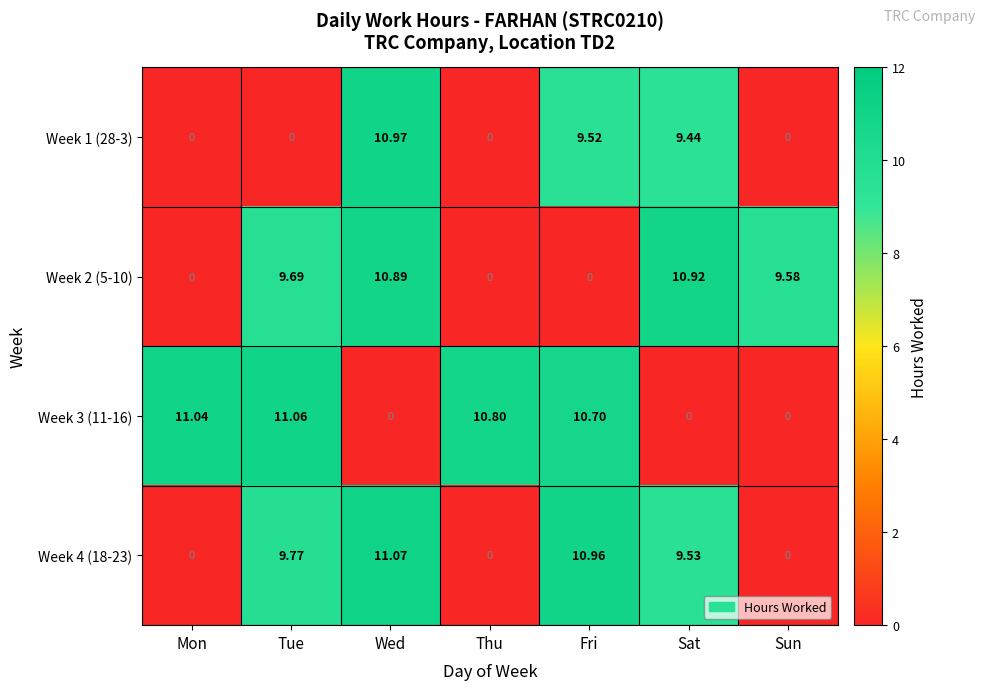

At which label does Week 3 (11-16) first exceed 10?

Mon